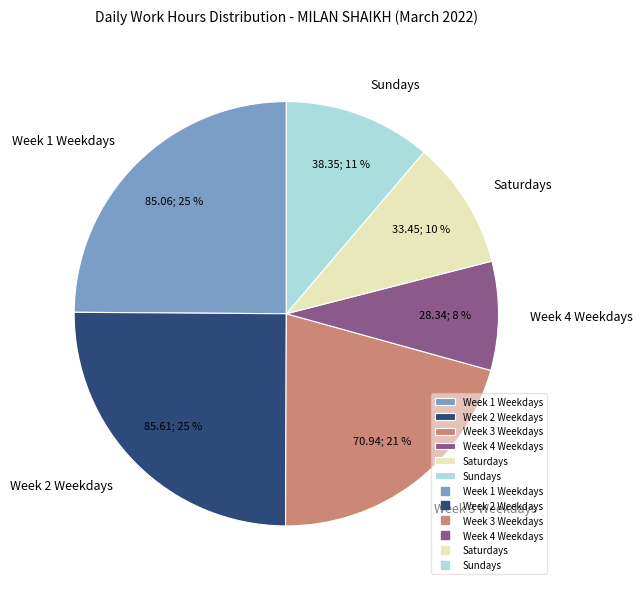

Is the sum of Saturdays and Week 3 Weekdays greater than half?

No